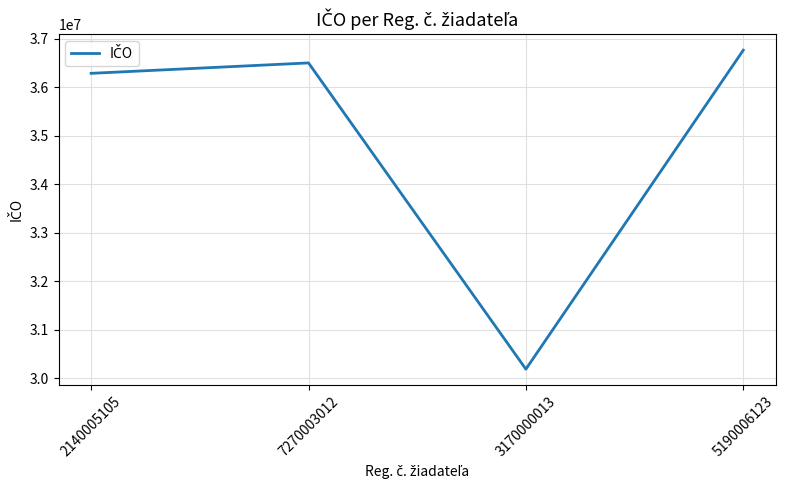

At which category does the data reach its first local valley?

3170000013